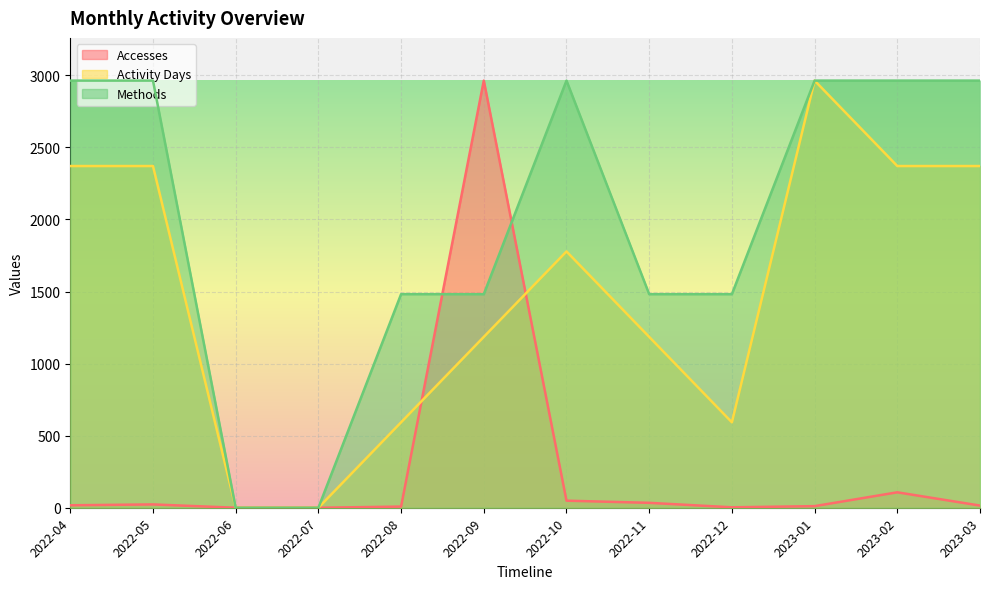

At which category is the sum across all series the highest?

2023-01